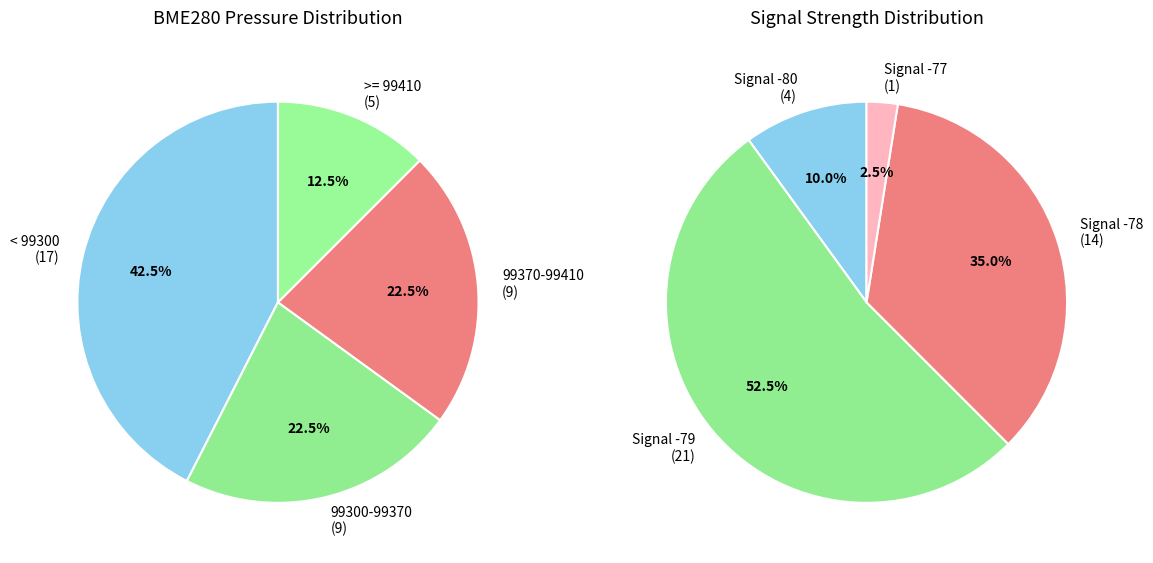

Is there a majority slice in this chart?

No